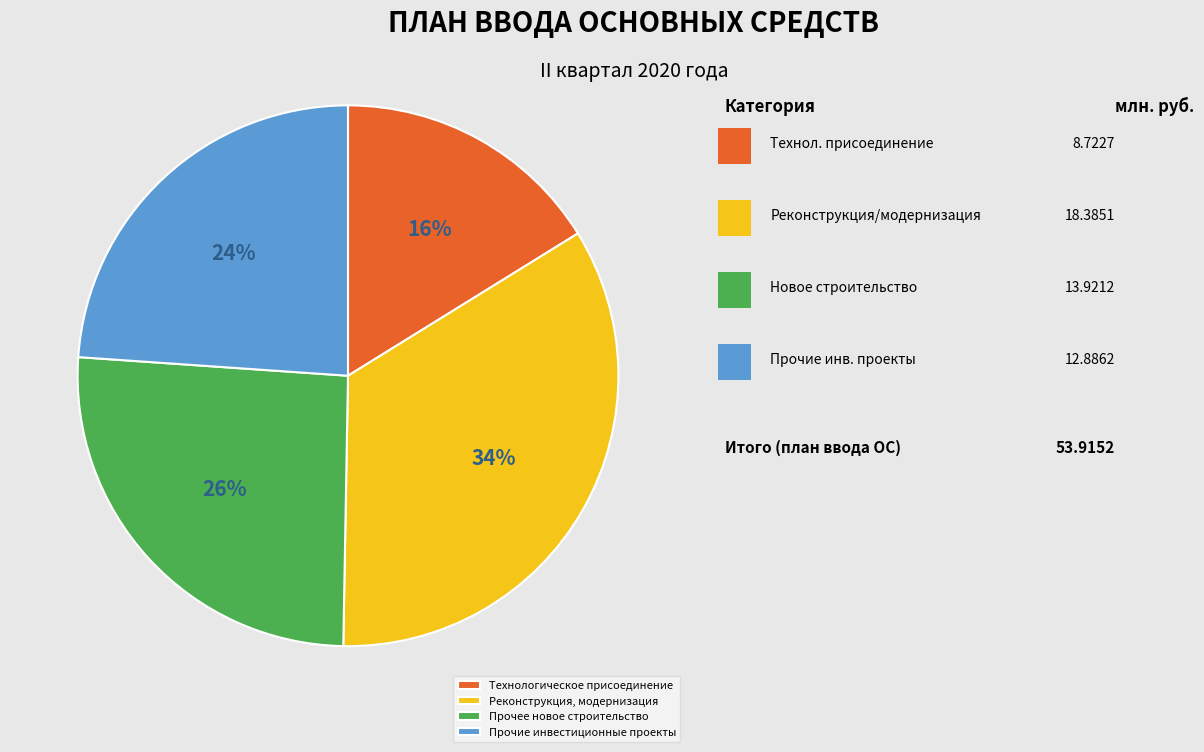

To the nearest percent, what percentage of the pie is Технологическое присоединение?

16%